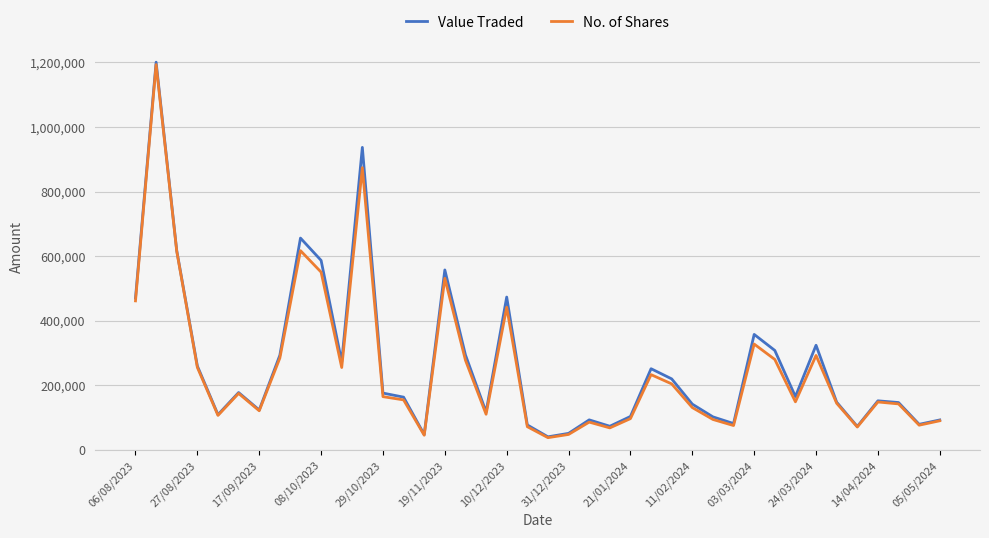

At how many categories does at least one series exceed 874956?

2